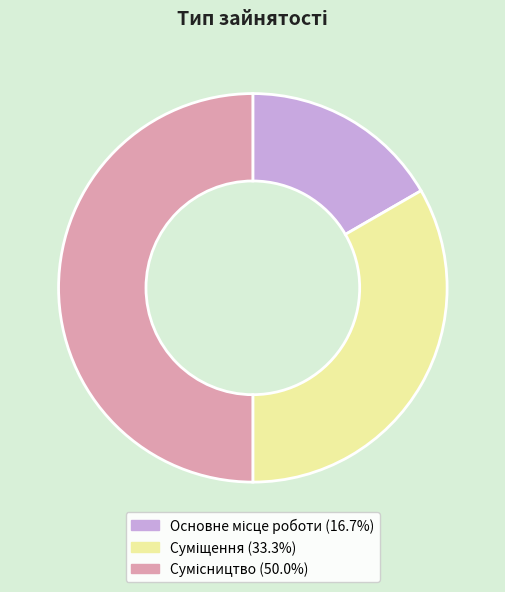

How many slices are in this pie chart?

3